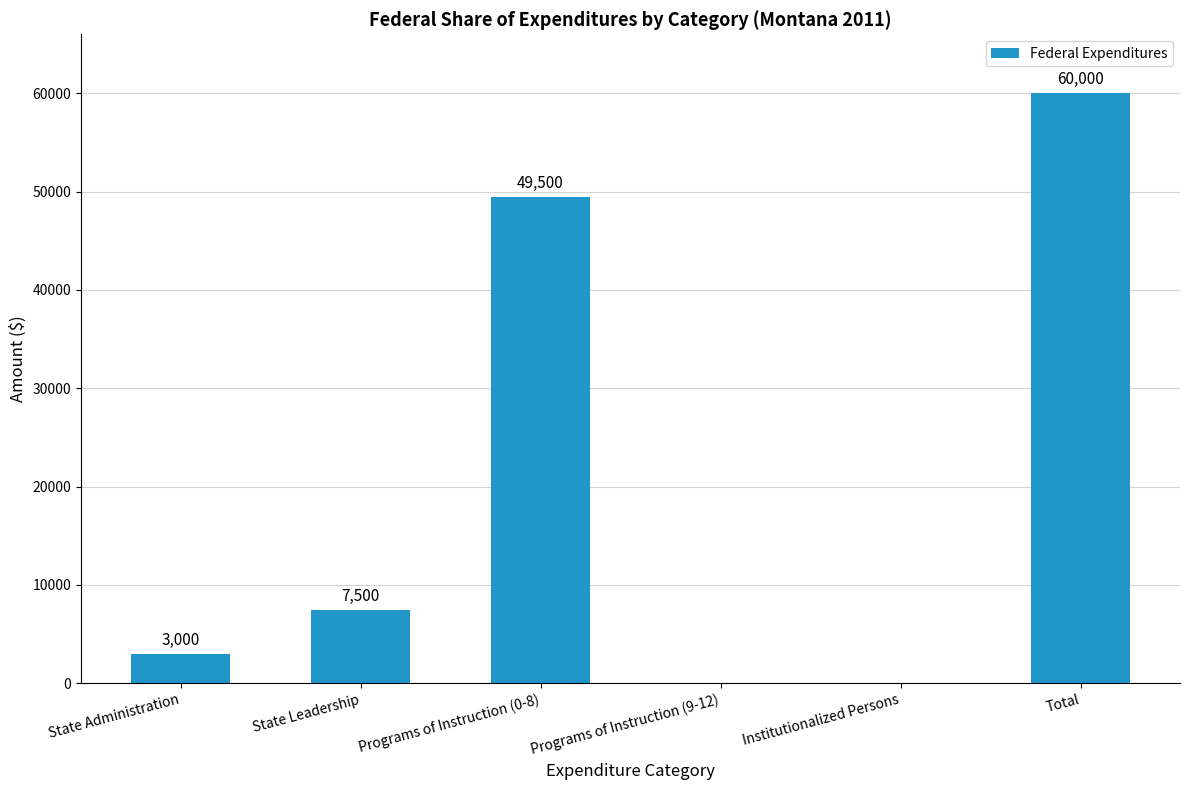

Where is the data nearest to the value 30000?

Programs of Instruction (0-8)